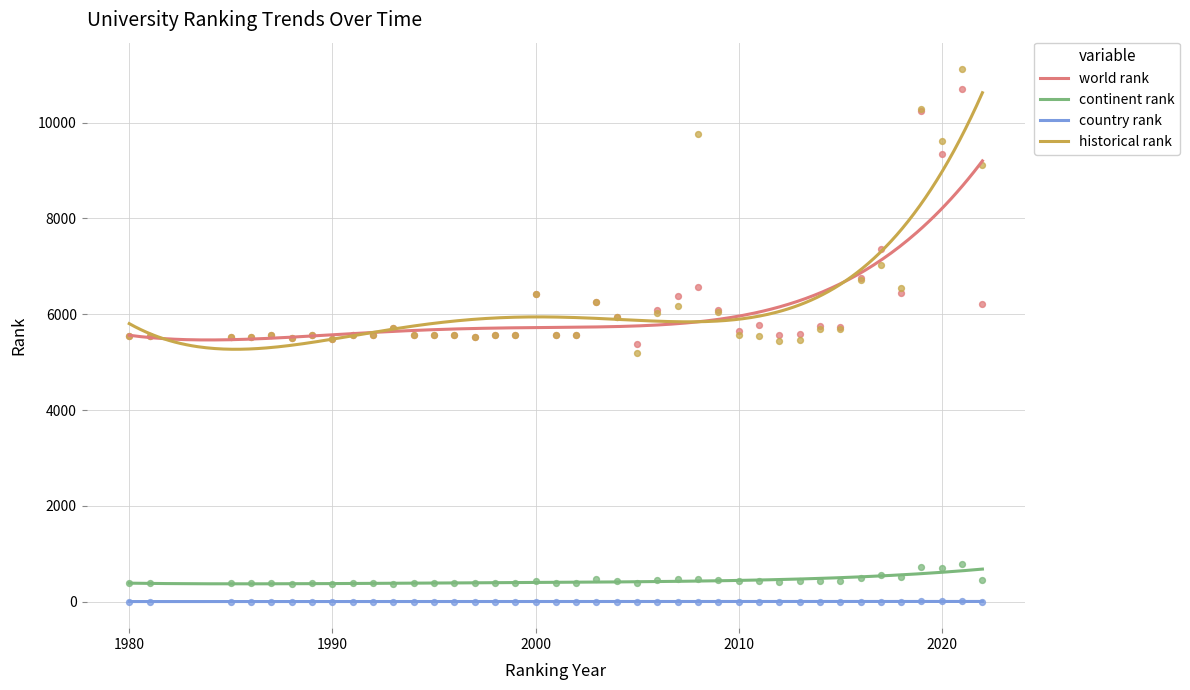

Which series has the widest spread of Y values?

historical rank